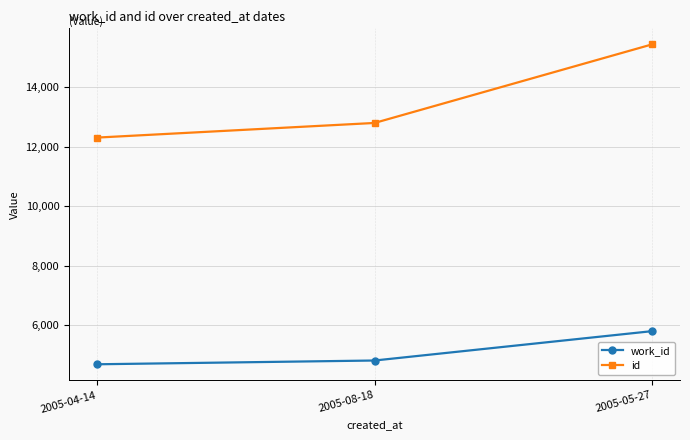

What is the label of the 2nd point from the right?

2005-08-18